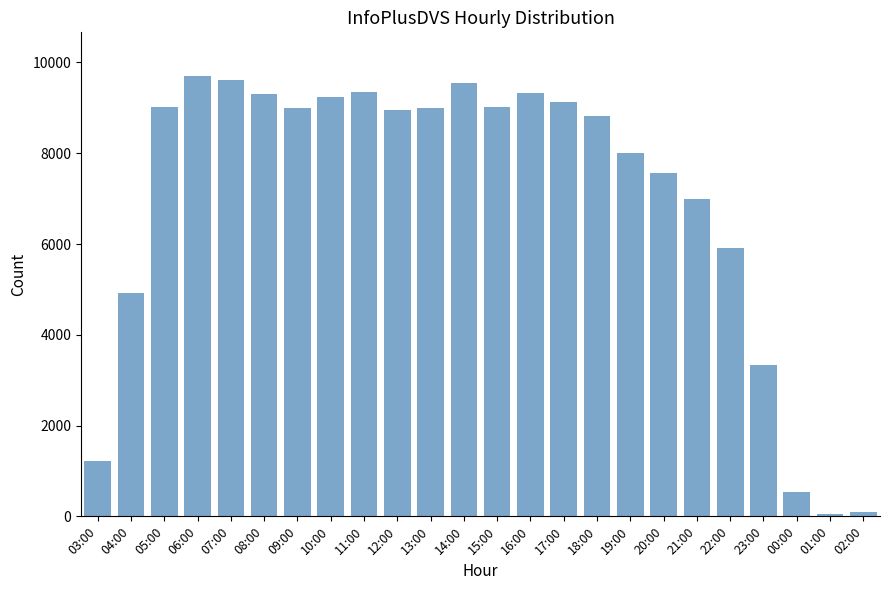

What is the change in value from 16:00 to 23:00?

-5991